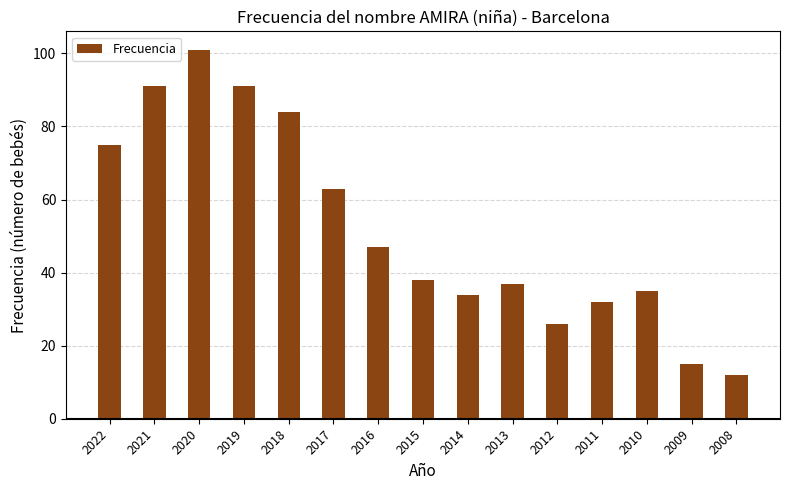

Is it true that the value at 2020 is 101?

True